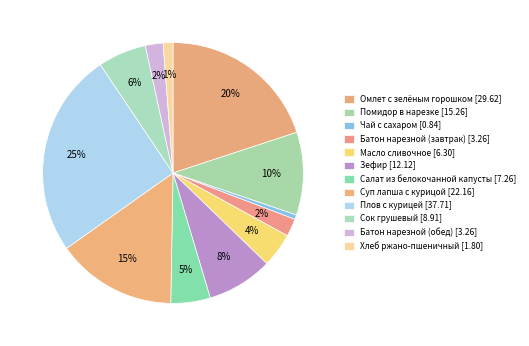

What percentage is the Чай с сахаром slice, to the nearest percent?

1%